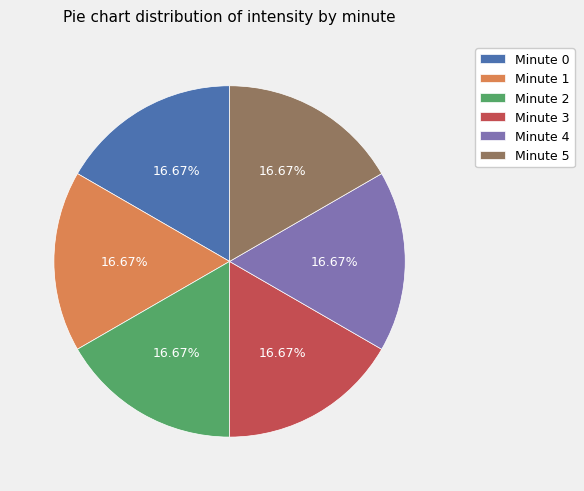

What percentage is the Minute 0 slice, to the nearest percent?

17%